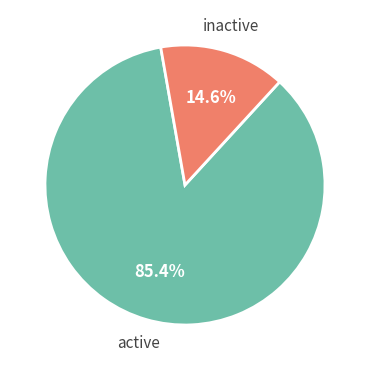

Is there any slice that represents more than half of the pie?

Yes